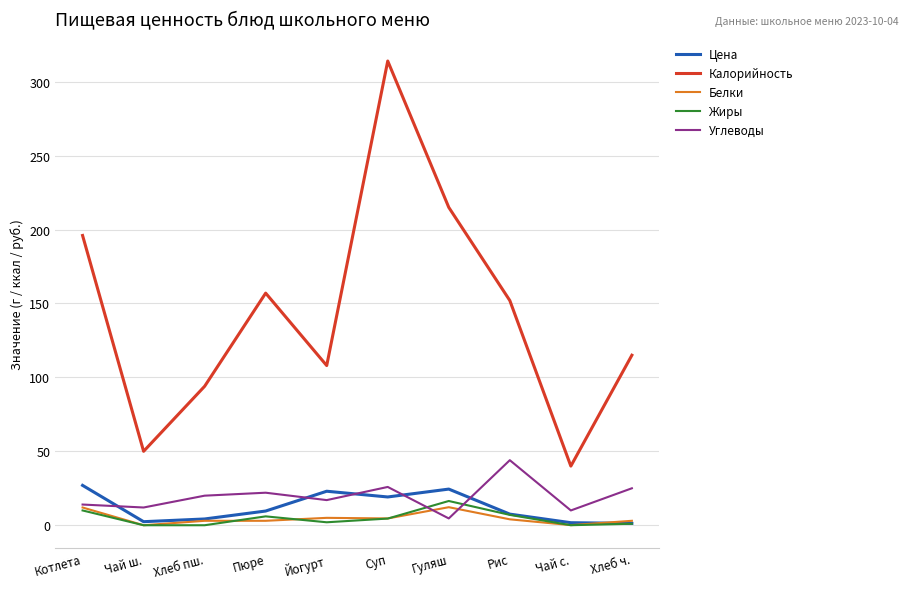

At how many categories does at least one series exceed 291?

1